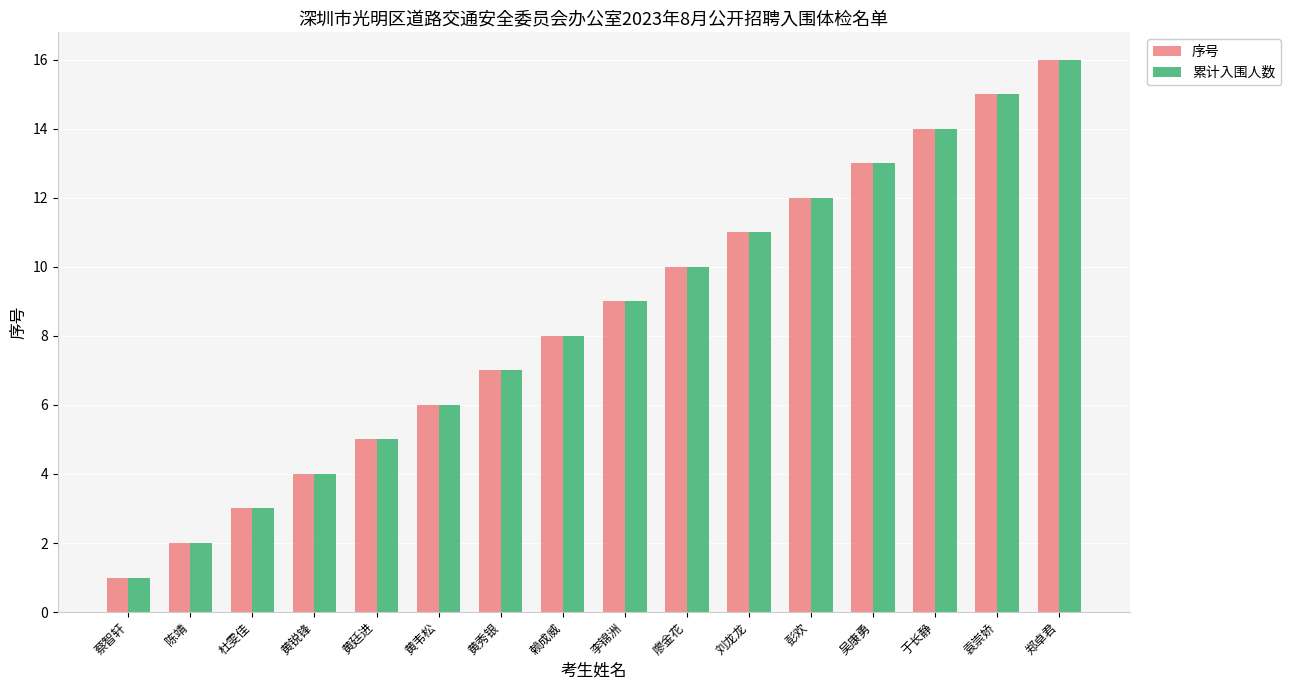

Does the chart contain stacked bars?

No